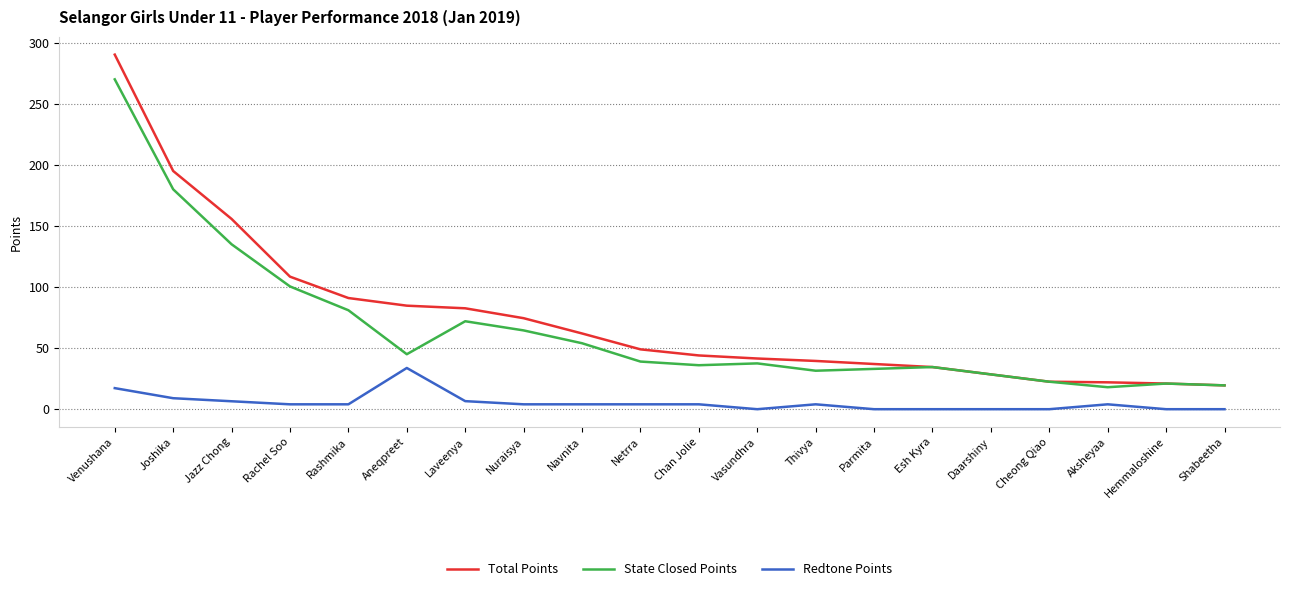

Rank the series by their maximum value, from highest to lowest.

Total Points, State Closed Points, Redtone Points